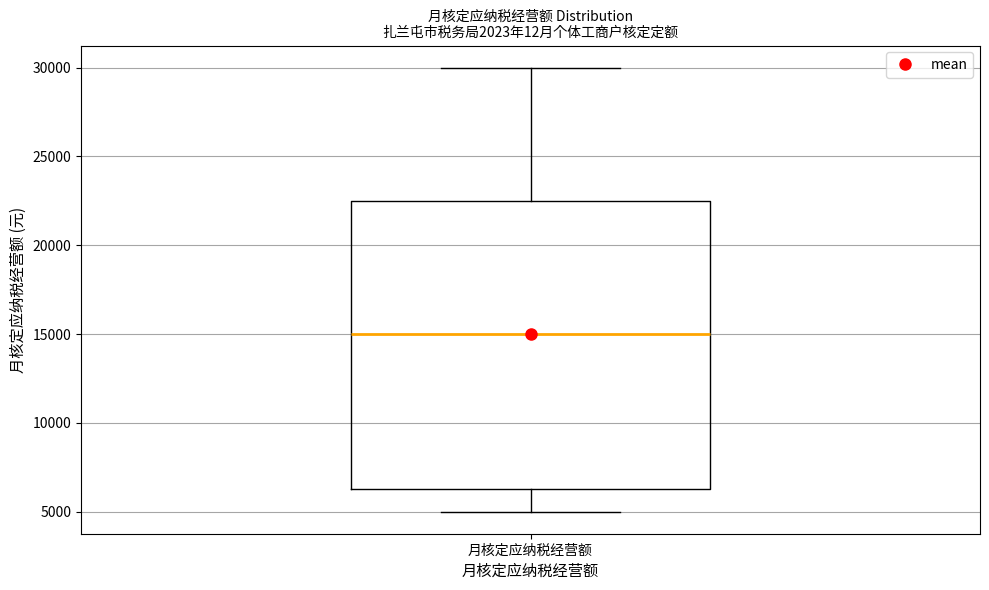

Where does the median line of the box for 月核定应纳税经营额 sit on the y-axis? The values are not printed on the chart, so give them approximately, as read against the axis.

15000